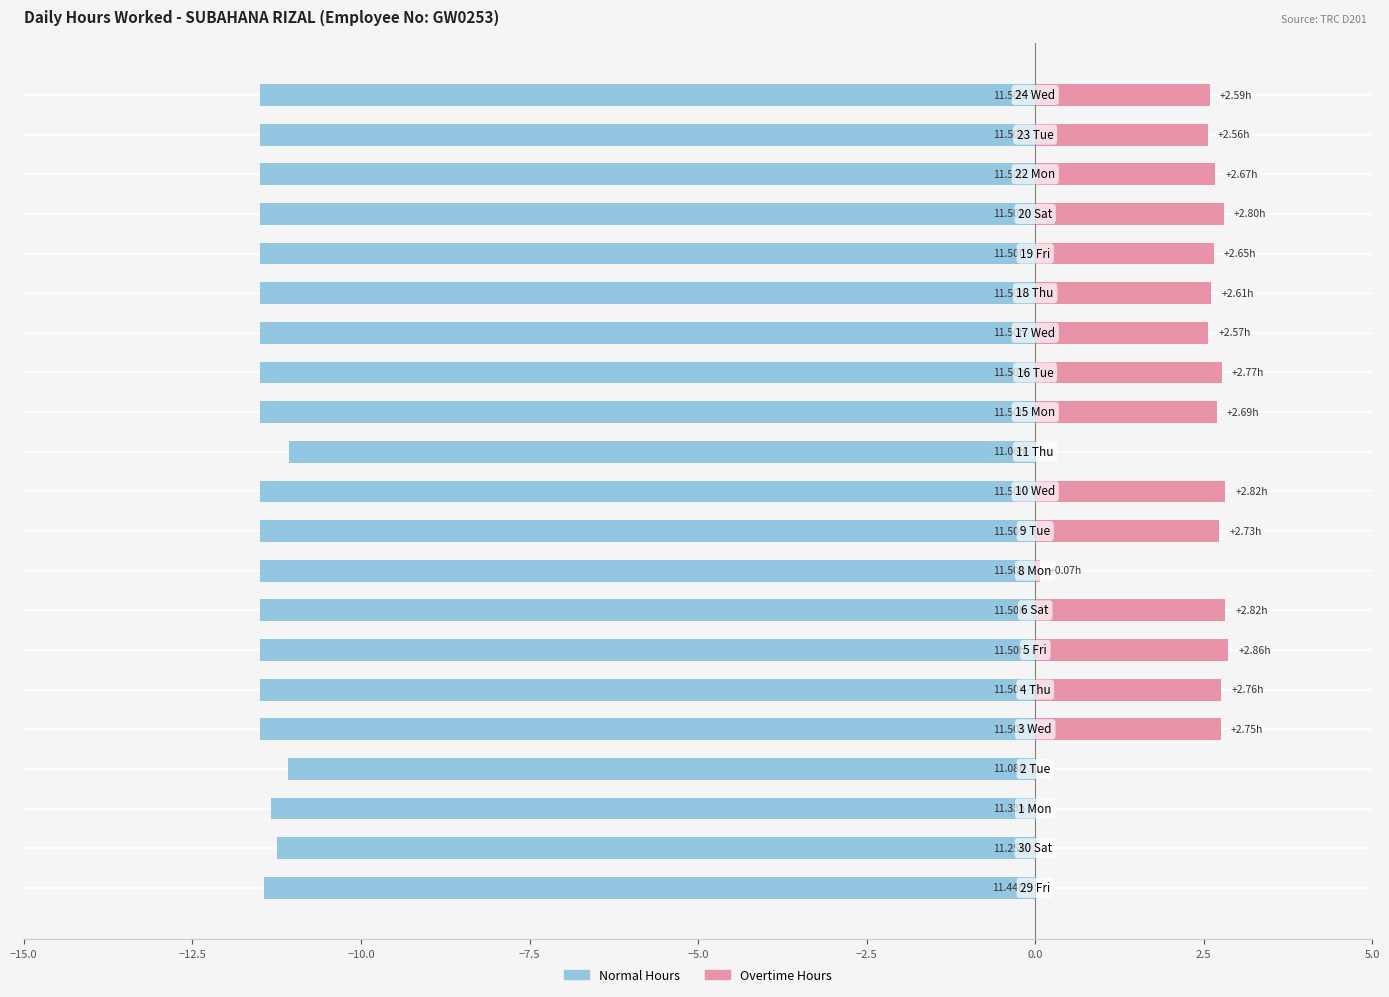

What is the average value of the Overtime Hours series?

1.9